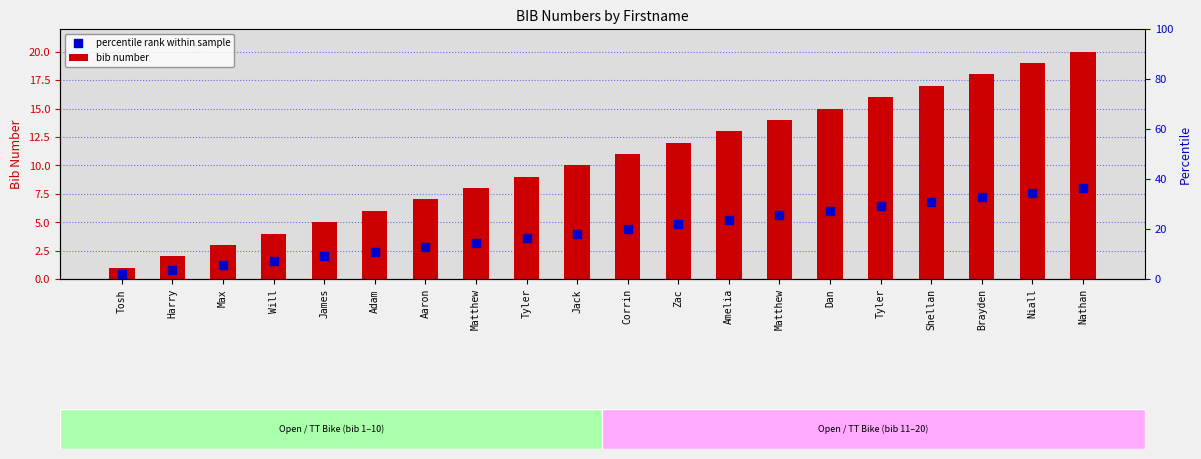

Which series reaches the minimum Y coordinate?

percentile rank within sample